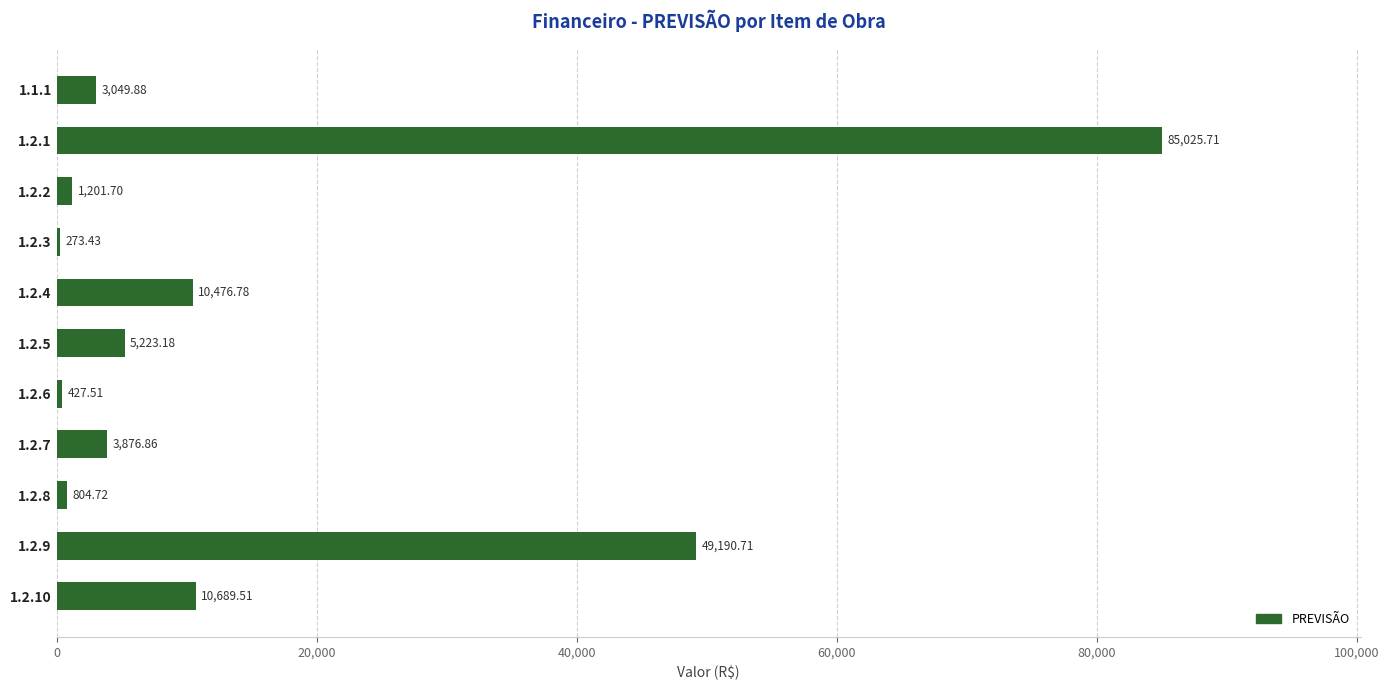

Where is the data nearest to the value 42649?

1.2.9